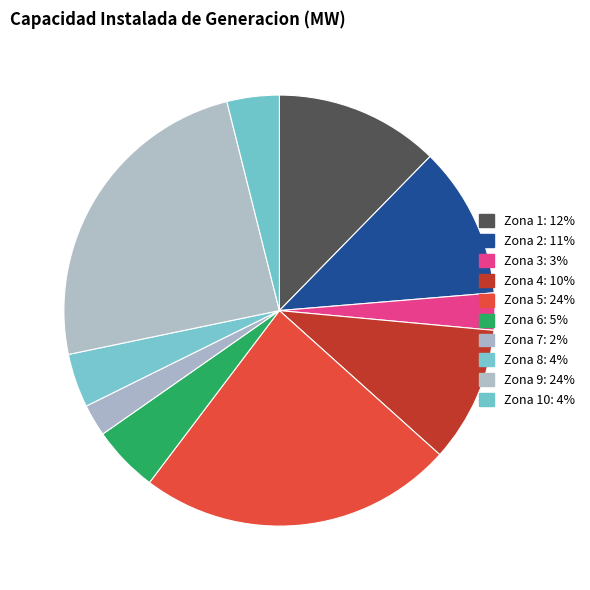

To the nearest percent, what is the difference between the largest and smallest slice percentages?

22%